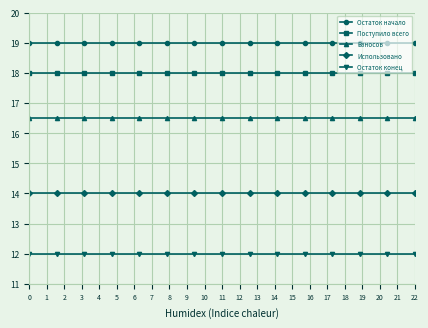

What is the average value of the Взносов series?

16.5